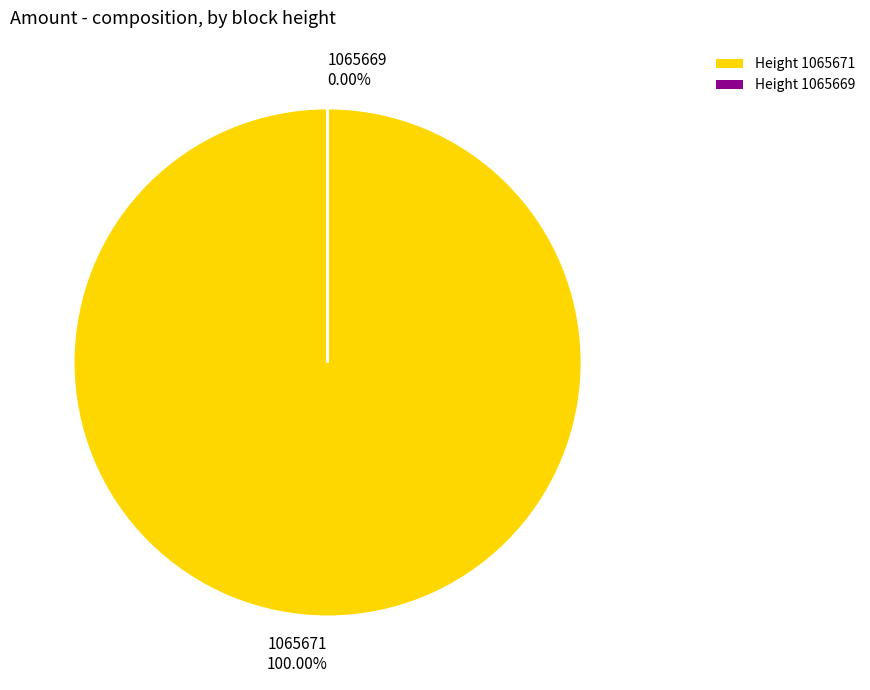

How many slices are in this pie chart?

2